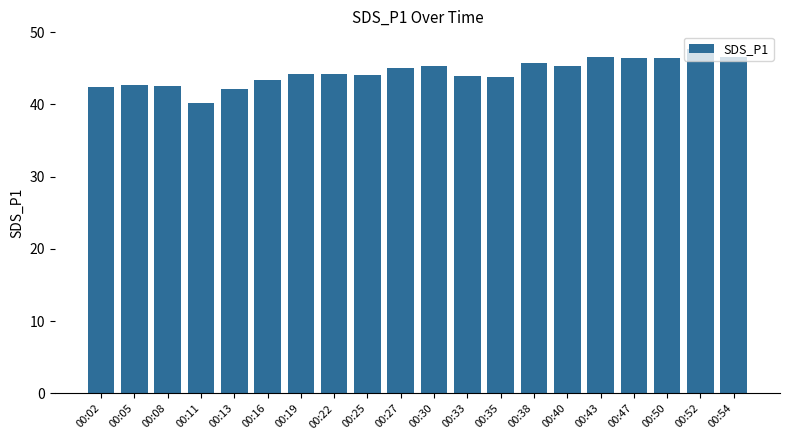

What is the change in value from 00:25 to 00:50?

+2.3